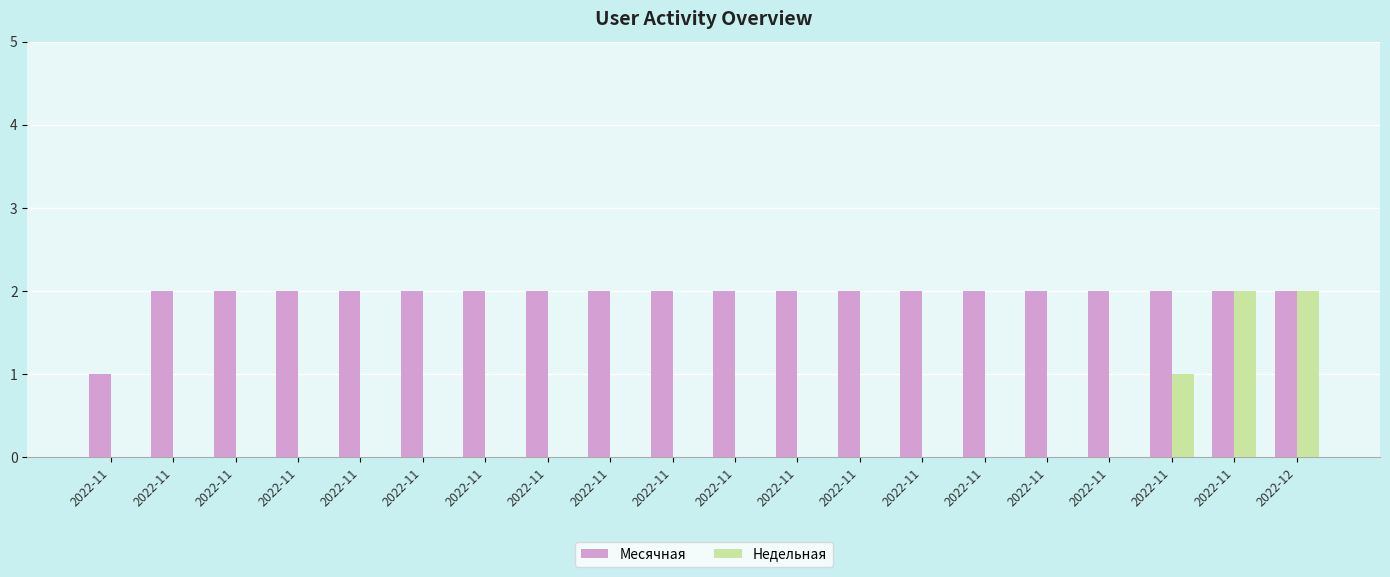

Are the bars horizontal?

No